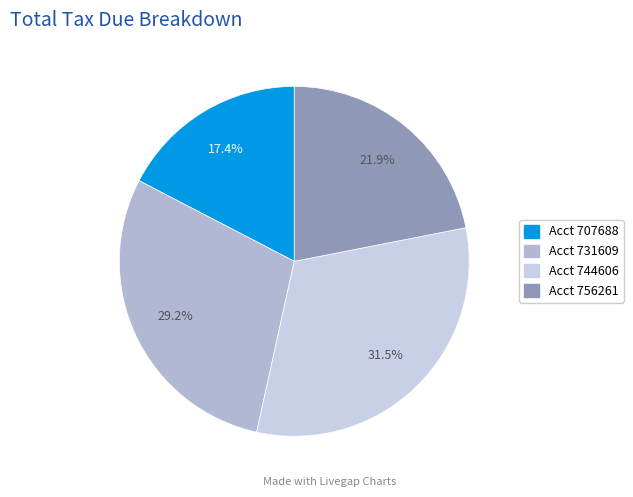

Is there a majority slice in this chart?

No